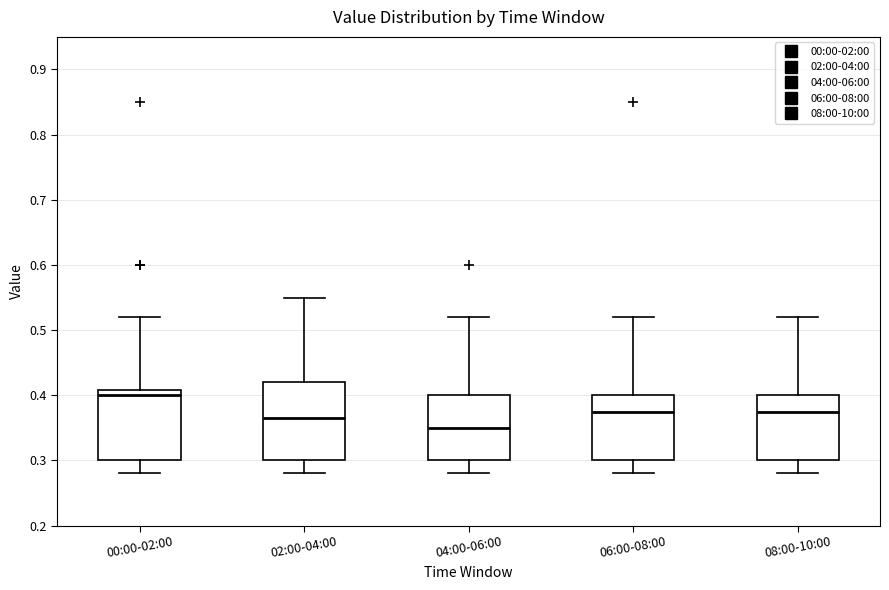

Reading left to right, transcribe this box plot: for each box, give where its median line is, the range the box spans, and where its two whiskers end, as read against the y-axis. The values are not printed on the chart, so give them approximately, as read against the axis.

00:00-02:00: median 0.40, box 0.30 to 0.41, whiskers 0.28 to 0.52
02:00-04:00: median 0.37, box 0.30 to 0.42, whiskers 0.28 to 0.55
04:00-06:00: median 0.35, box 0.30 to 0.40, whiskers 0.28 to 0.52
06:00-08:00: median 0.38, box 0.30 to 0.40, whiskers 0.28 to 0.52
08:00-10:00: median 0.38, box 0.30 to 0.40, whiskers 0.28 to 0.52